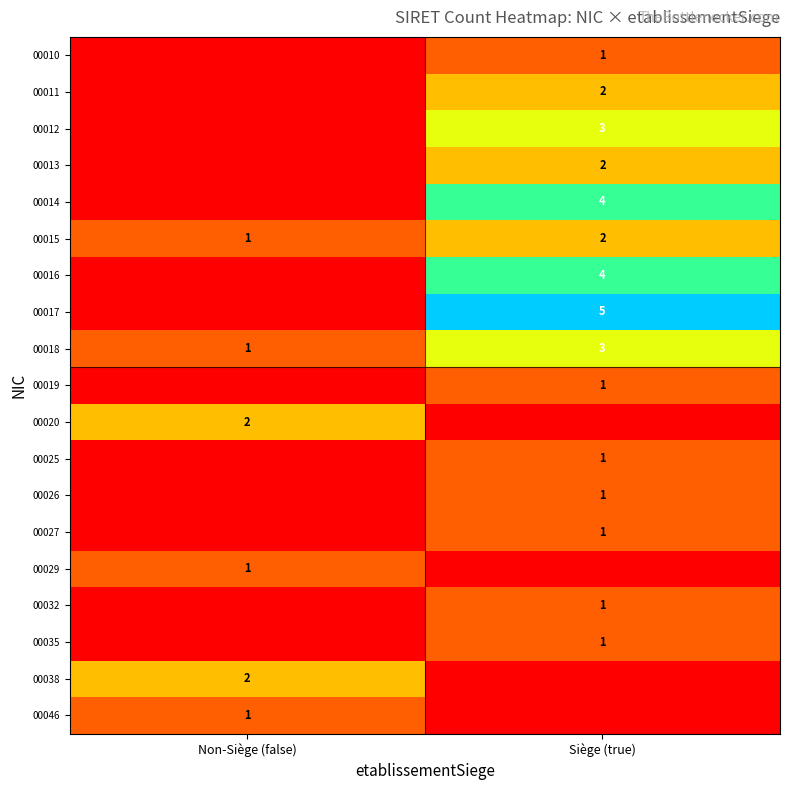

The value of 00014 at Siège (true) is 2. True or false?

False